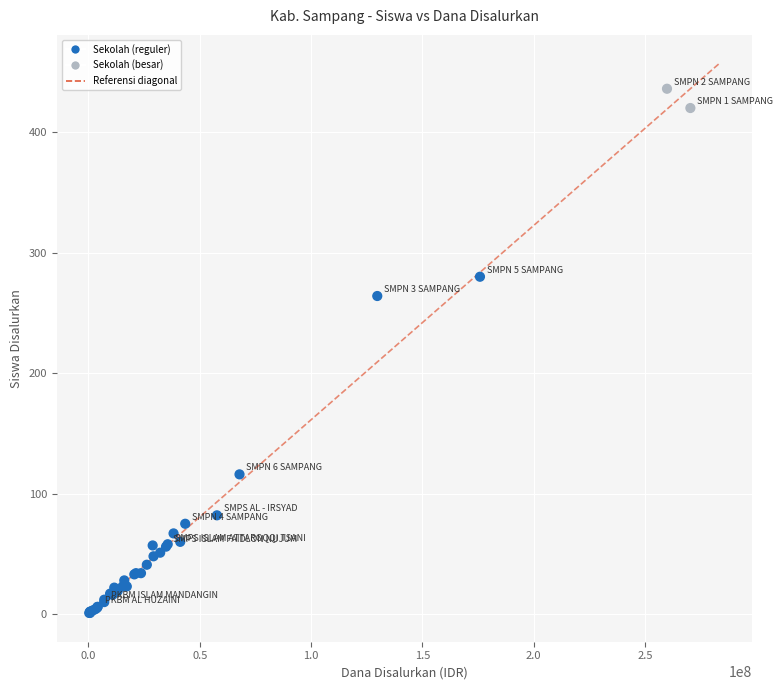

What Y value in the scatter plot is closest to 218?

264